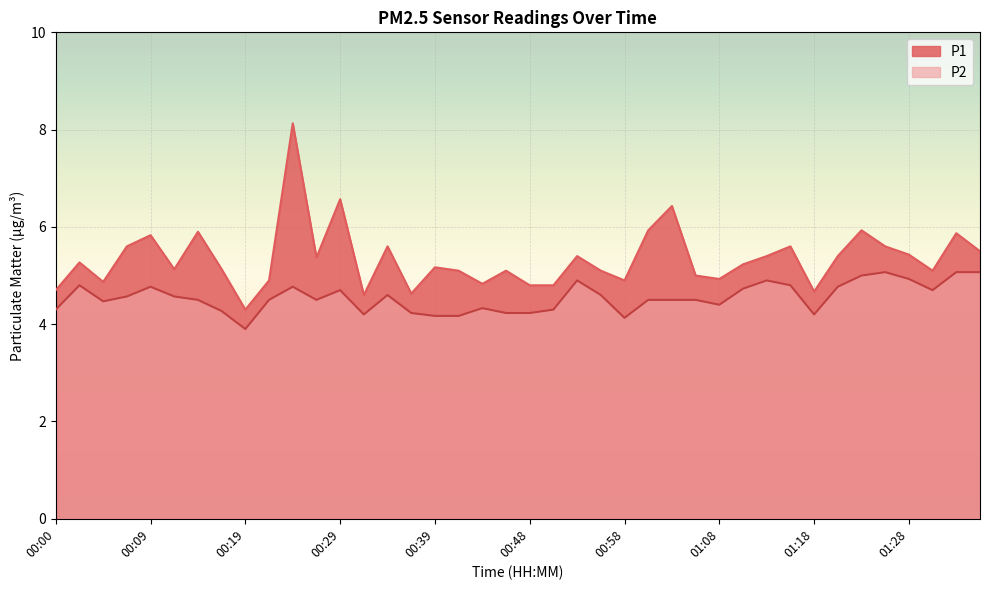

Is it true that P1 equals 5.2 at 00:39?

True